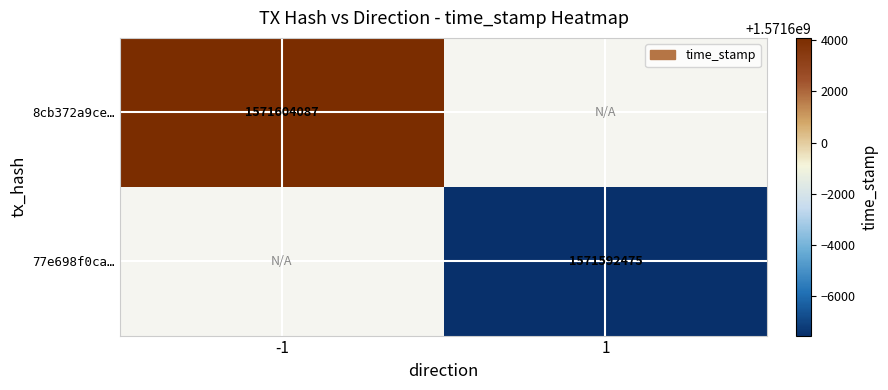

Is it true that 8cb372a9ce… equals 839136536 at -1?

False